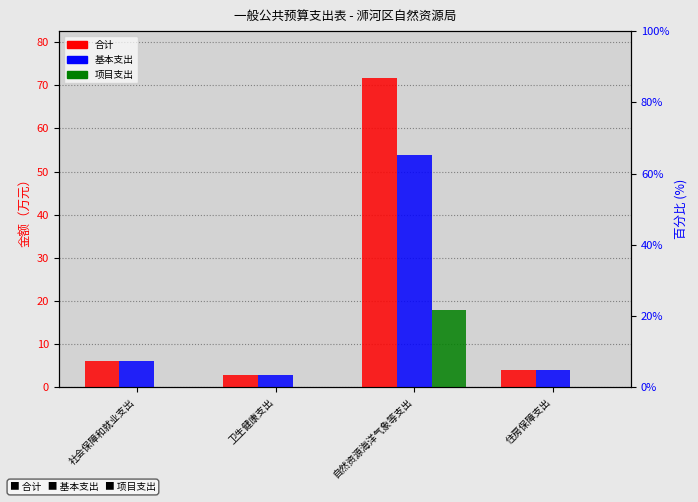

What is the sum of all 基本支出 values?

66.8